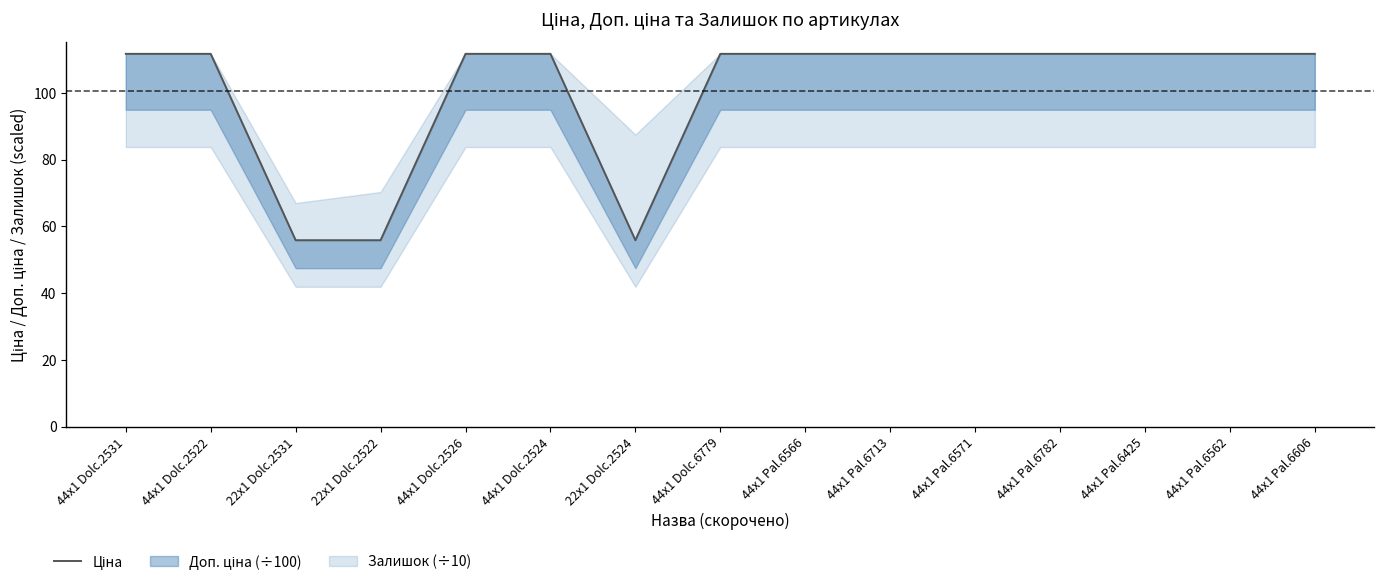

Count the number of categories in the chart.

15